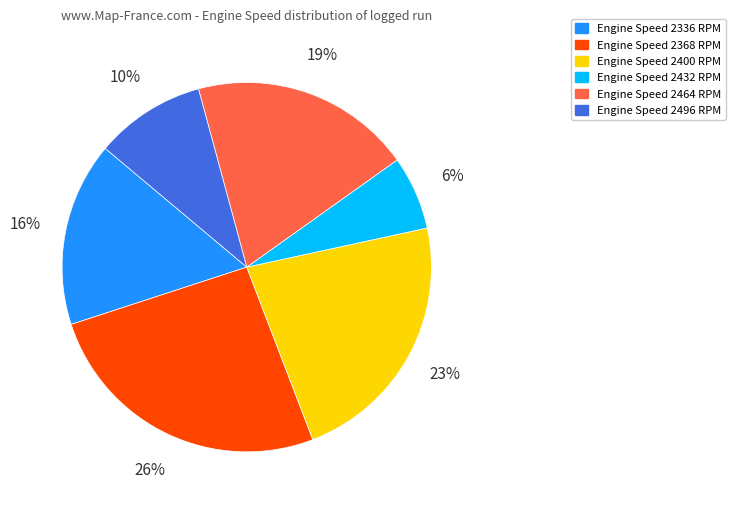

To the nearest percent, what is the average slice percentage?

17%